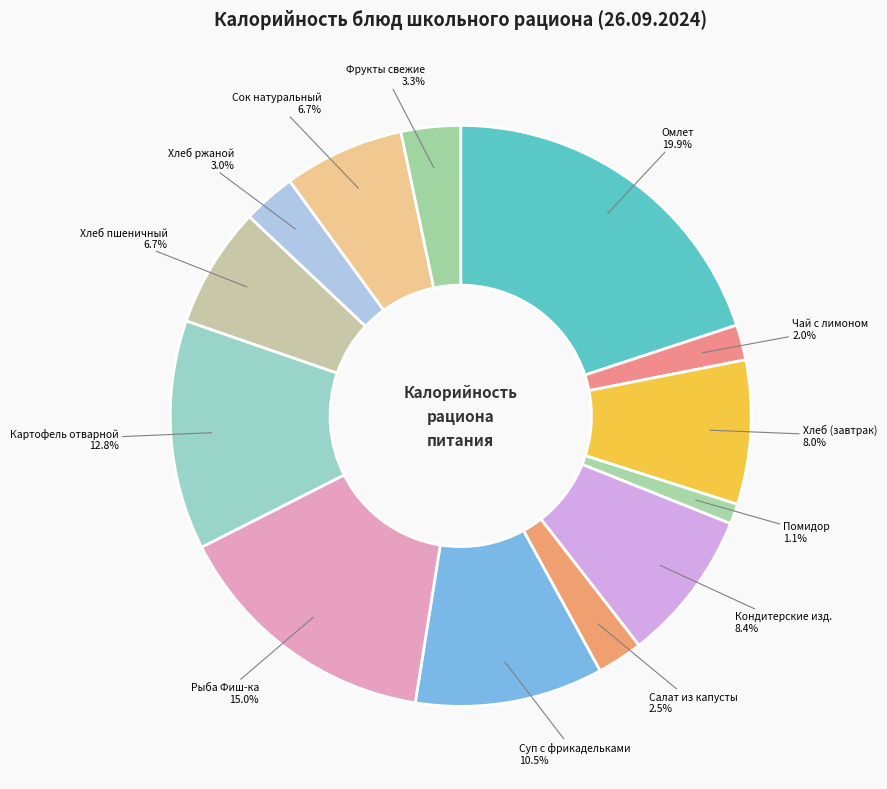

To the nearest percent, what is the difference between the largest and smallest slice percentages?

19%